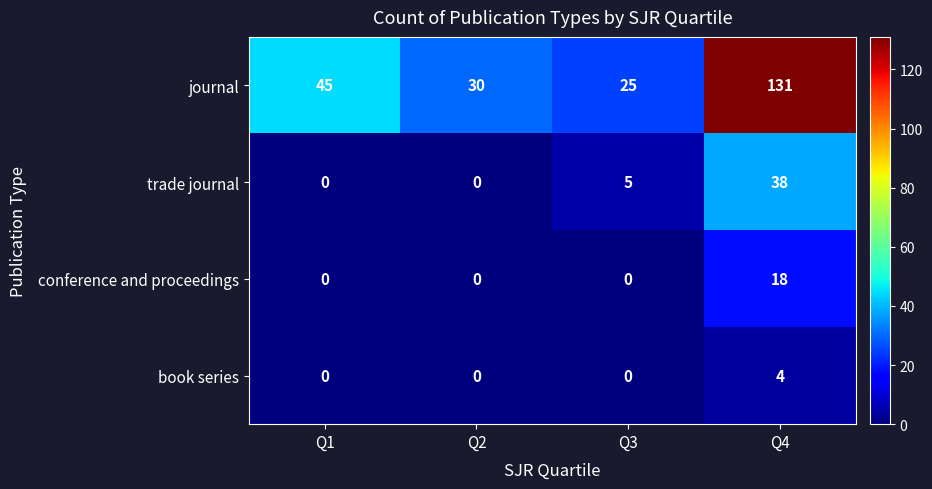

Reading left to right, transcribe all the data shown in this chart.

journal: 45	30	25	131
trade journal: 0	0	5	38
conference and proceedings: 0	0	0	18
book series: 0	0	0	4